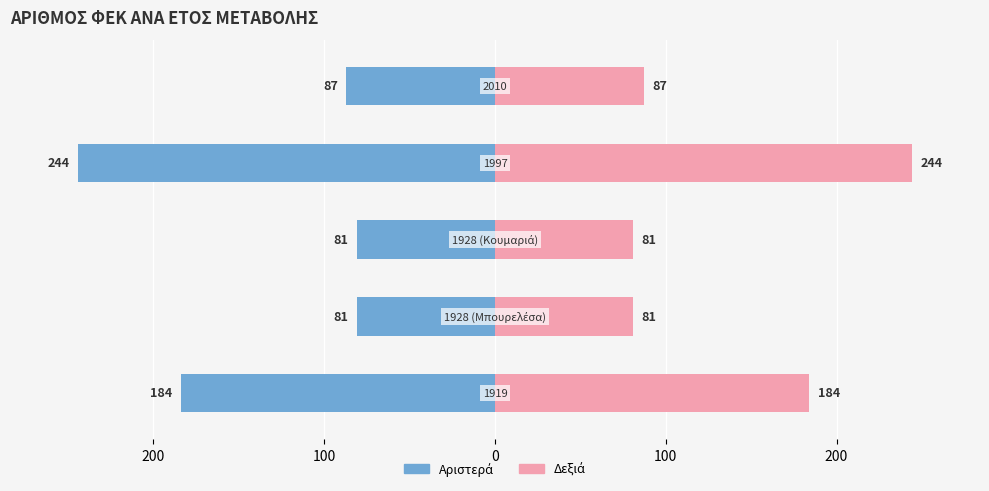

True or false: ΑΡΙΘΜΟΣ ΦΕΚ (αριστερά) has a value of -81 at 100.

True